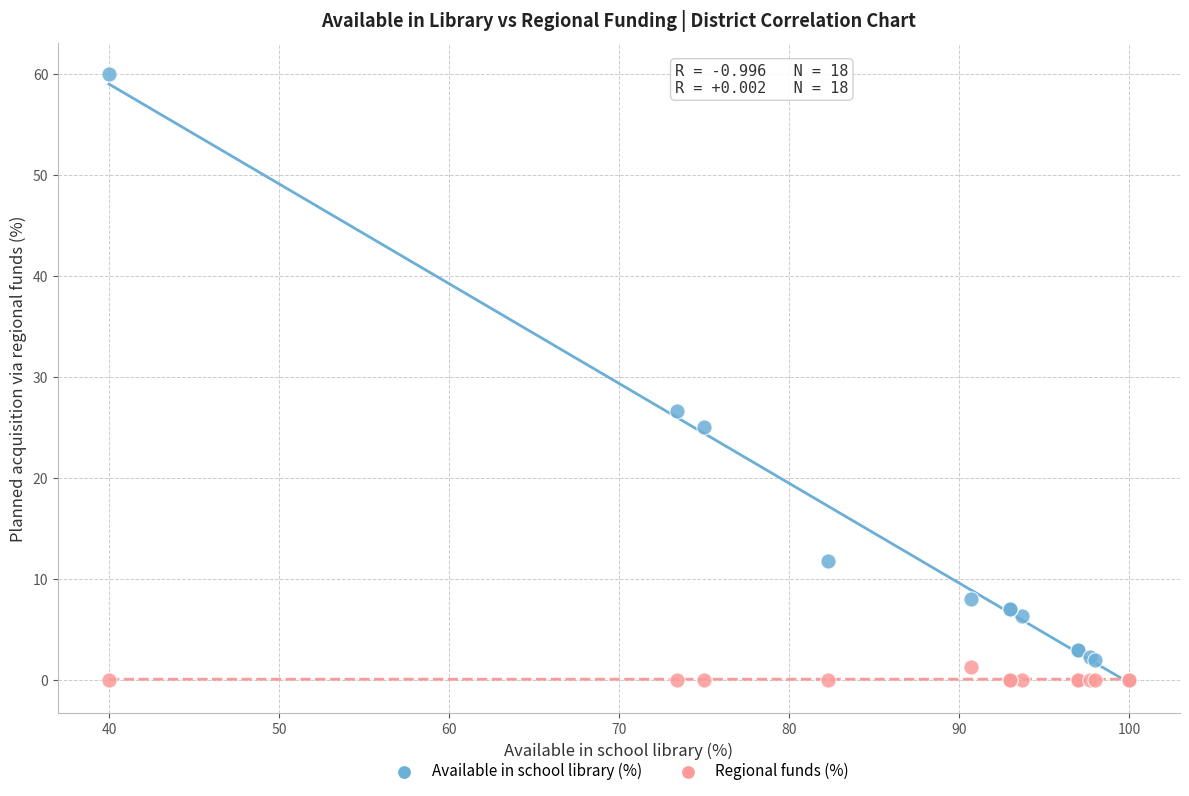

Across all series, what Y value is closest to 30?

26.6